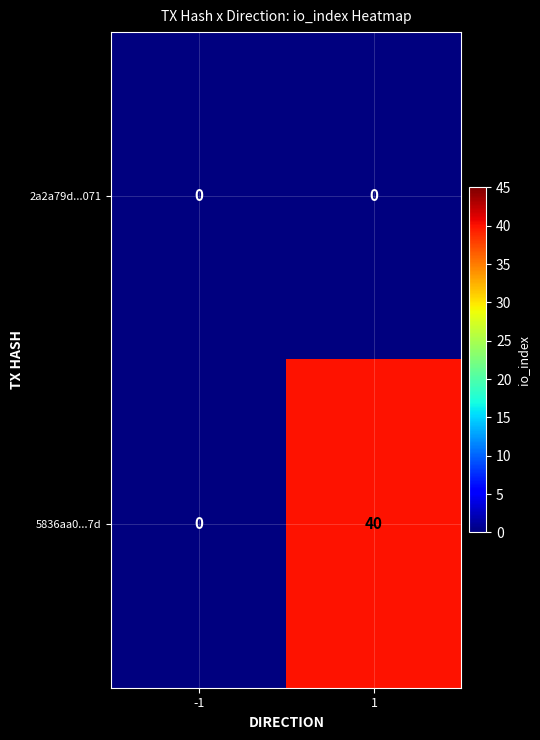

What is the difference between the highest and lowest values at 1?

40